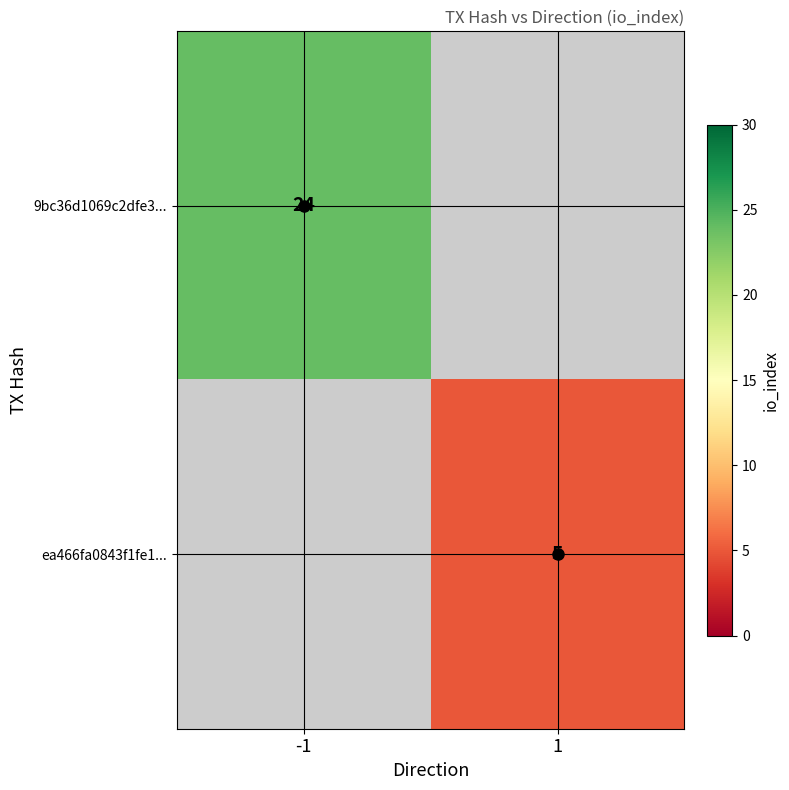

Rank the categories by 9bc36d1069c2dfe3... value from highest to lowest.

-1, 1